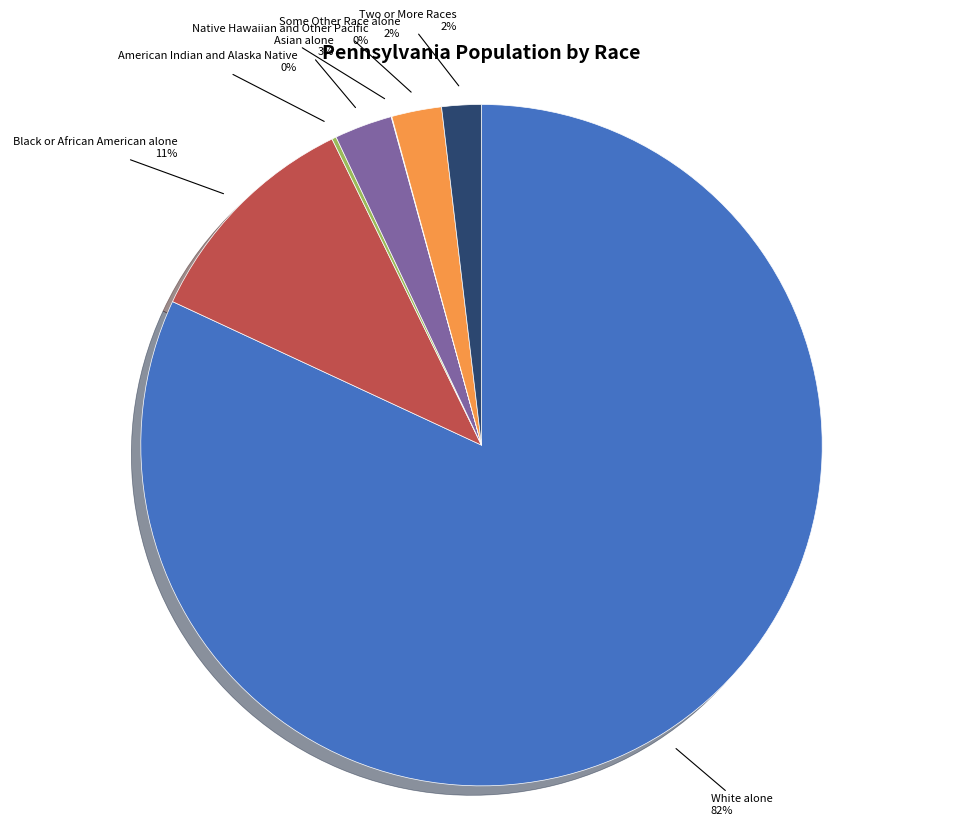

To the nearest percent, what is the average slice percentage?

14%